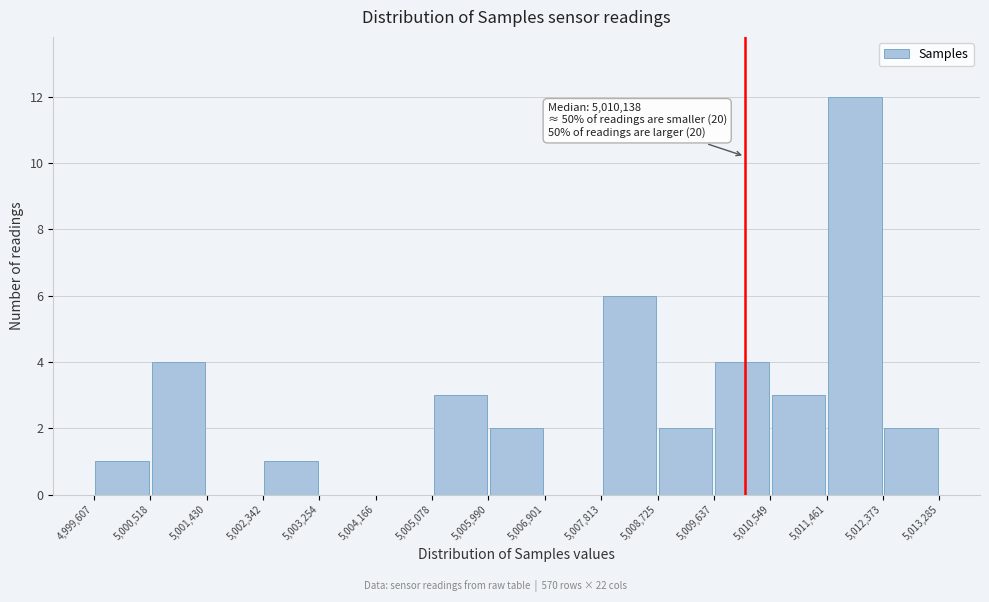

Over which range of the x-axis is the bar tallest?

5,011,461 to 5,012,373